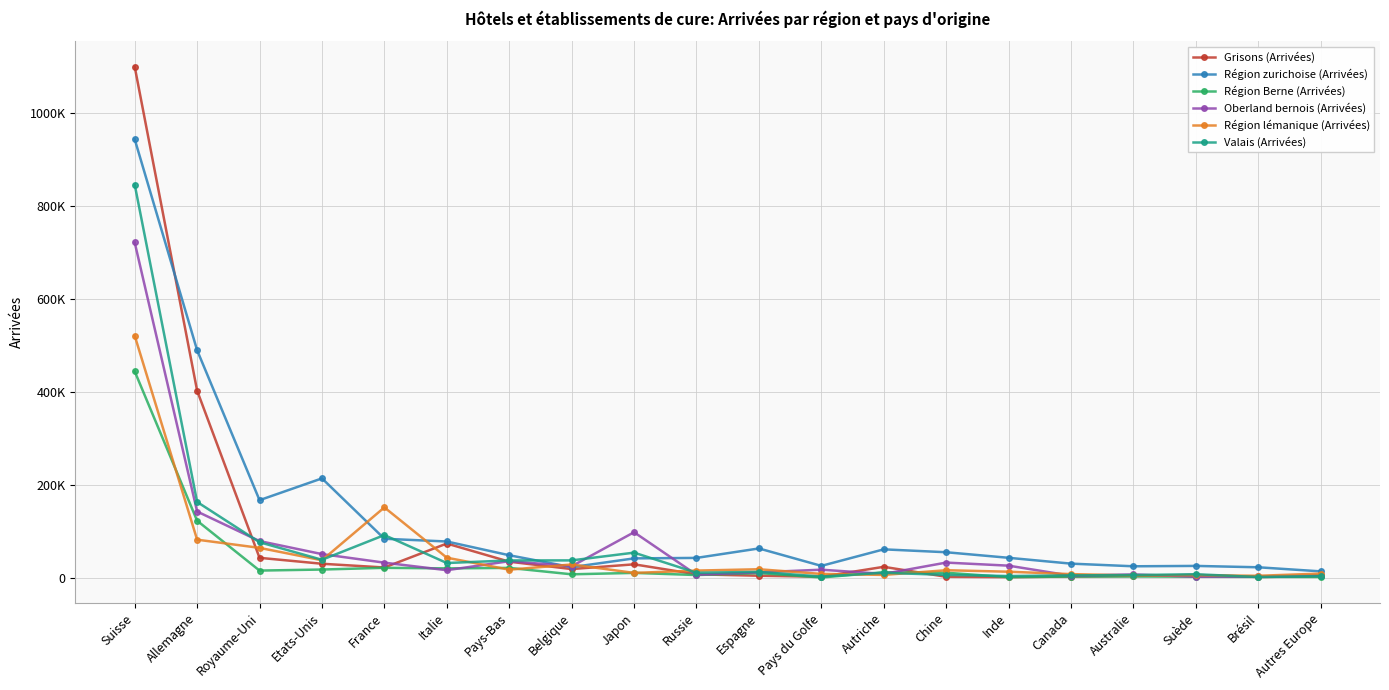

True or false: Région Berne (Arrivées) has more than 1 points higher than both neighbors.

True